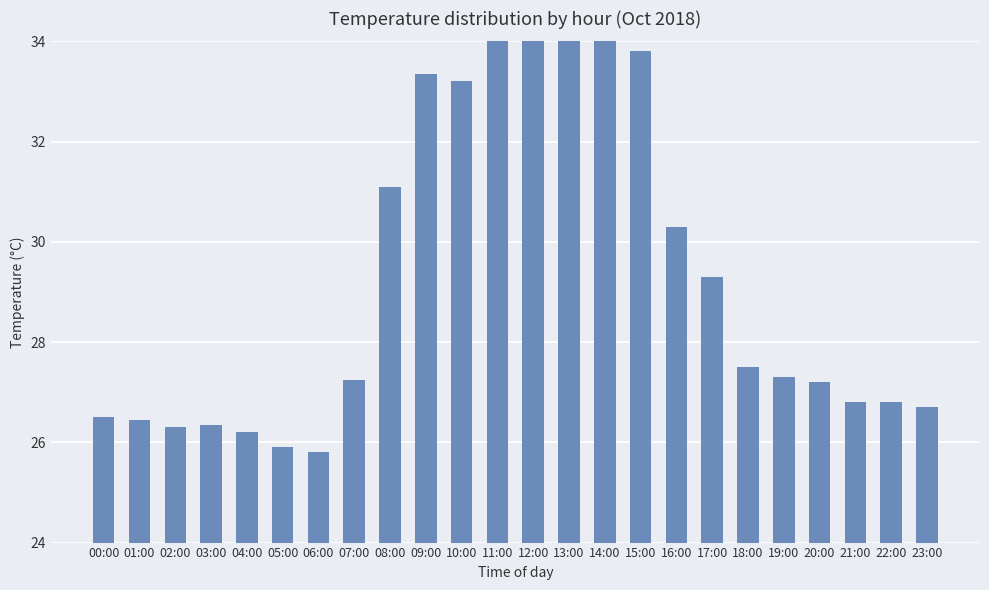

What is the change in value from 15:00 to 22:00?

-7.0